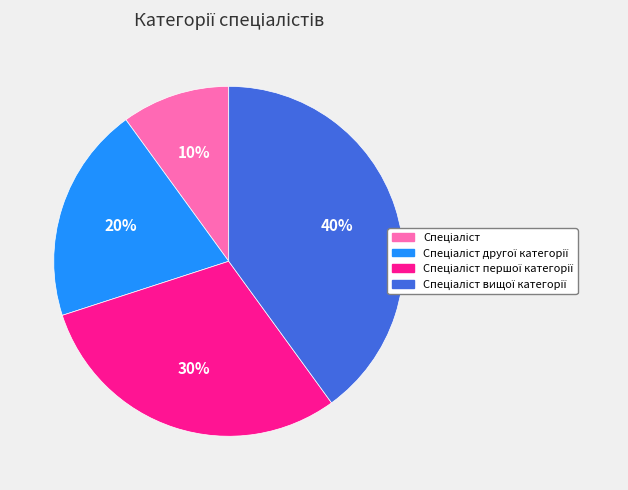

To the nearest percent, what is the difference between the largest and smallest slice percentages?

30%